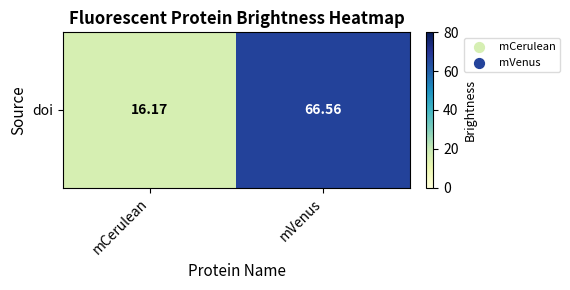

What is the minimum value shown in the chart?

16.2